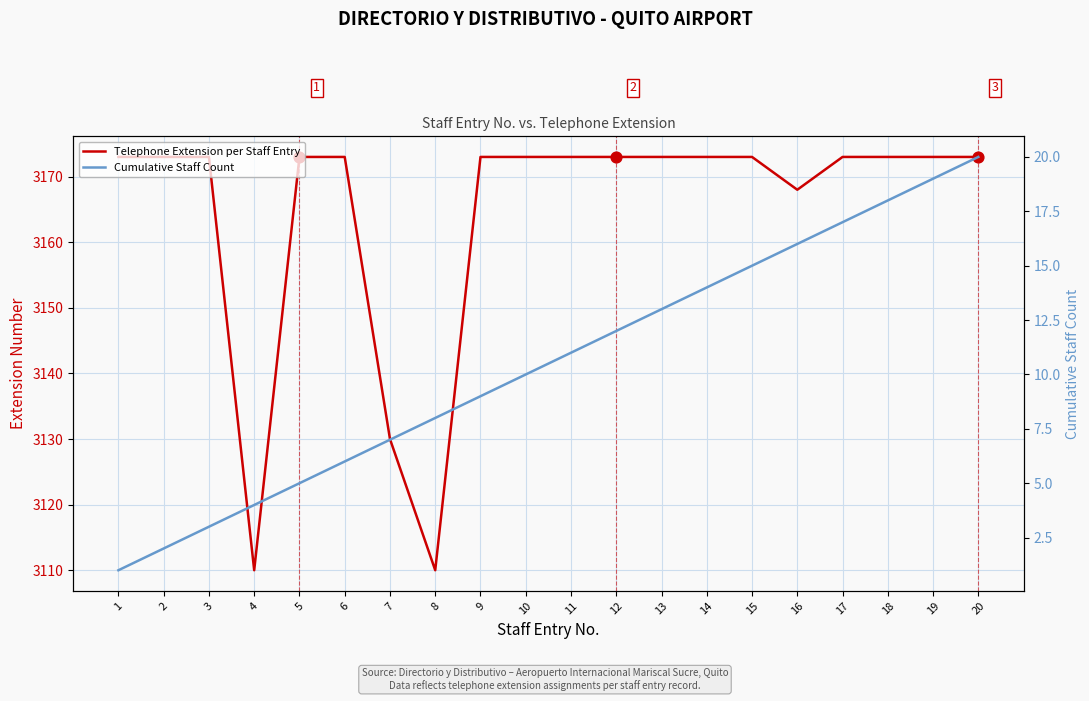

At which category is the sum across all series the highest?

20